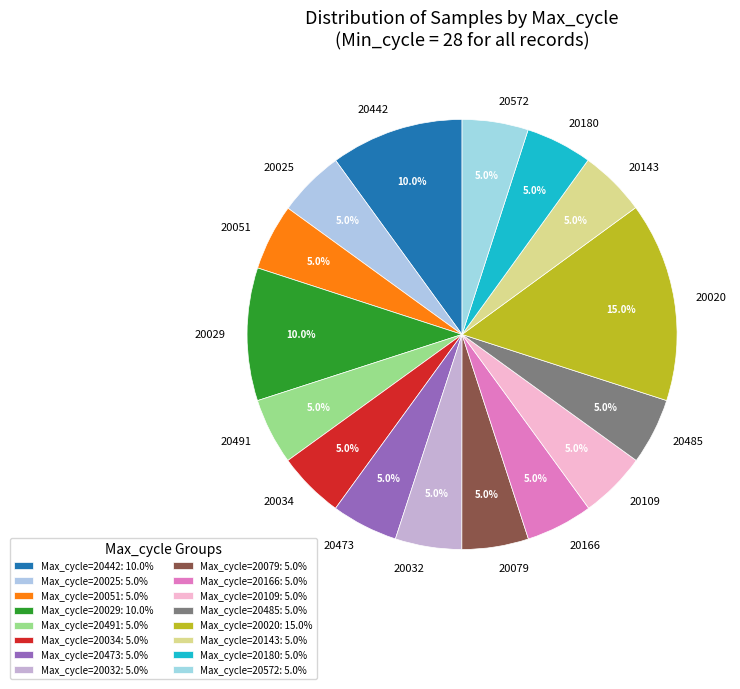

What is the total percentage of 20079 and 20025?

10.0%